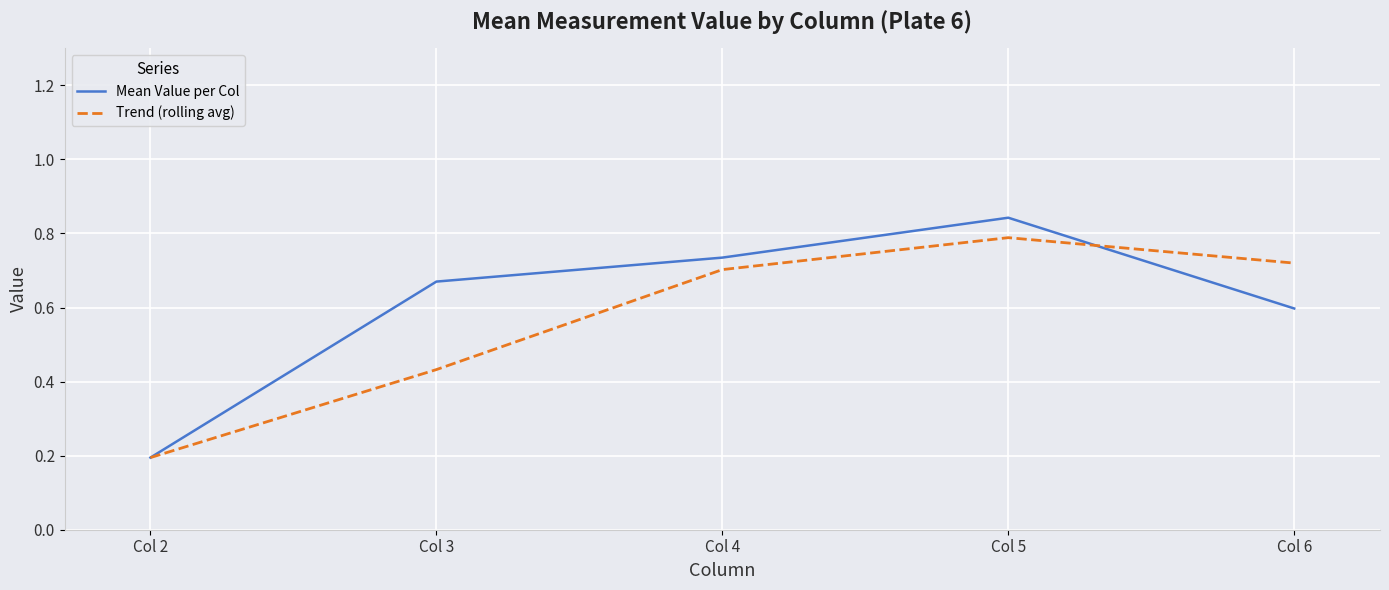

Between Col 3 and Col 5, which series saw the biggest shift?

Trend (rolling avg)